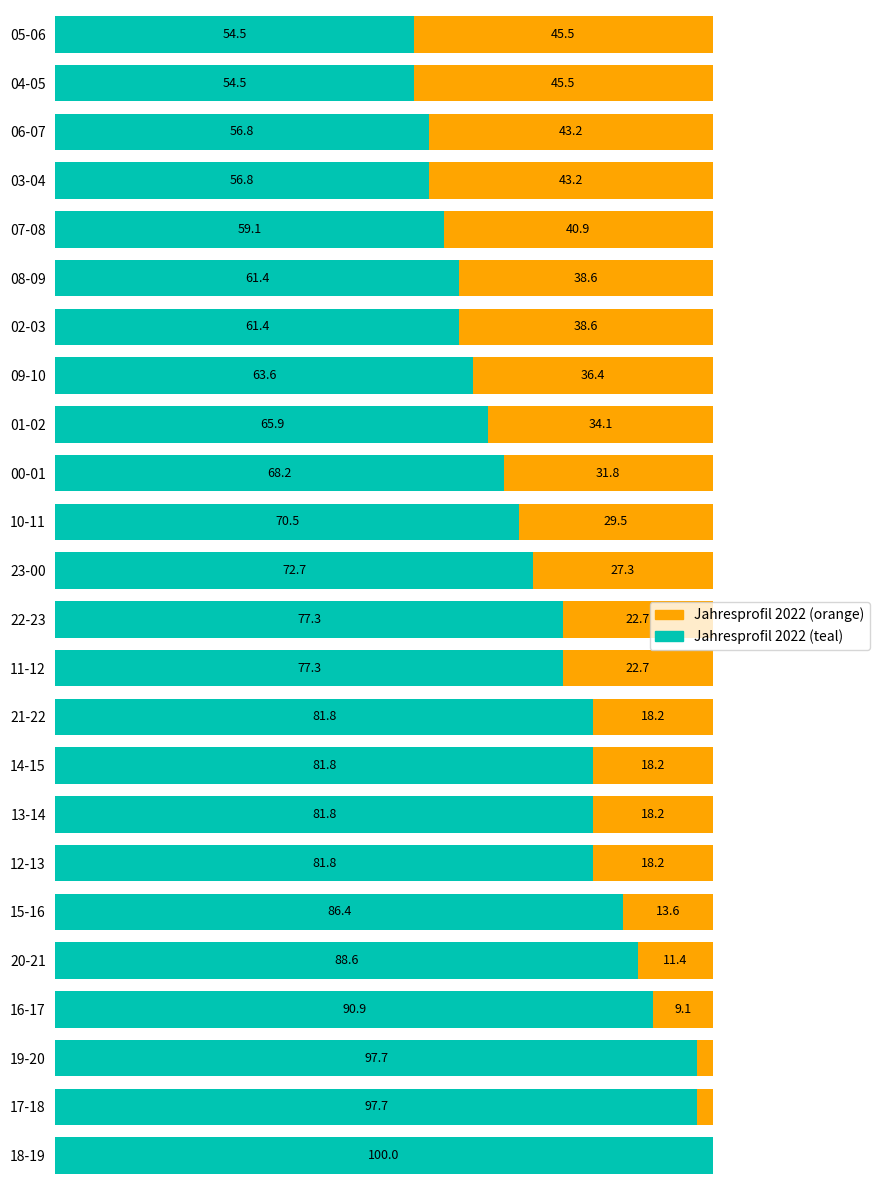

Which category has the highest value in the Jahresprofil 2022 (teal) series?

18-19